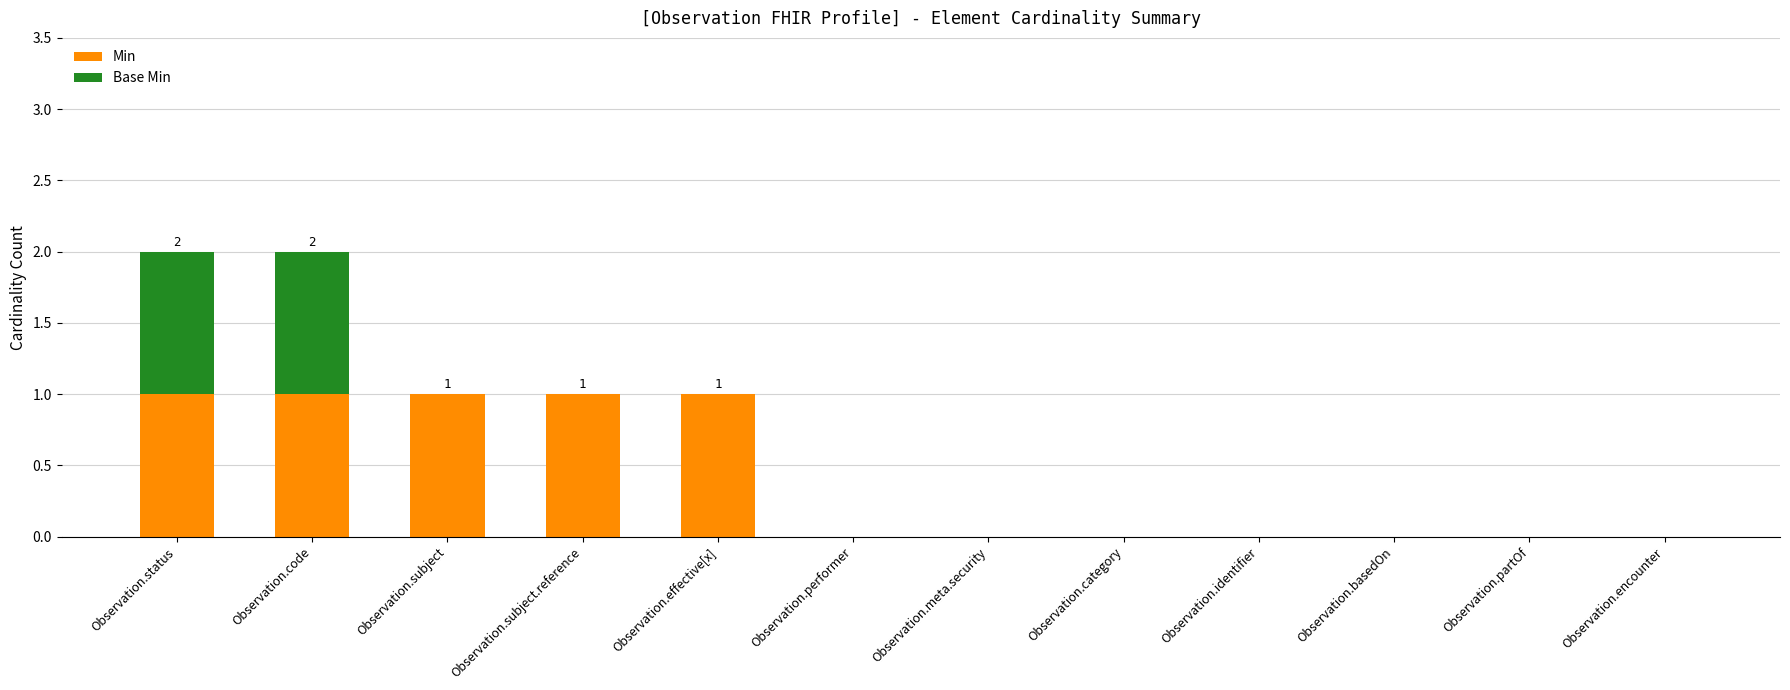

How many Min values are between 0 and 1?

12